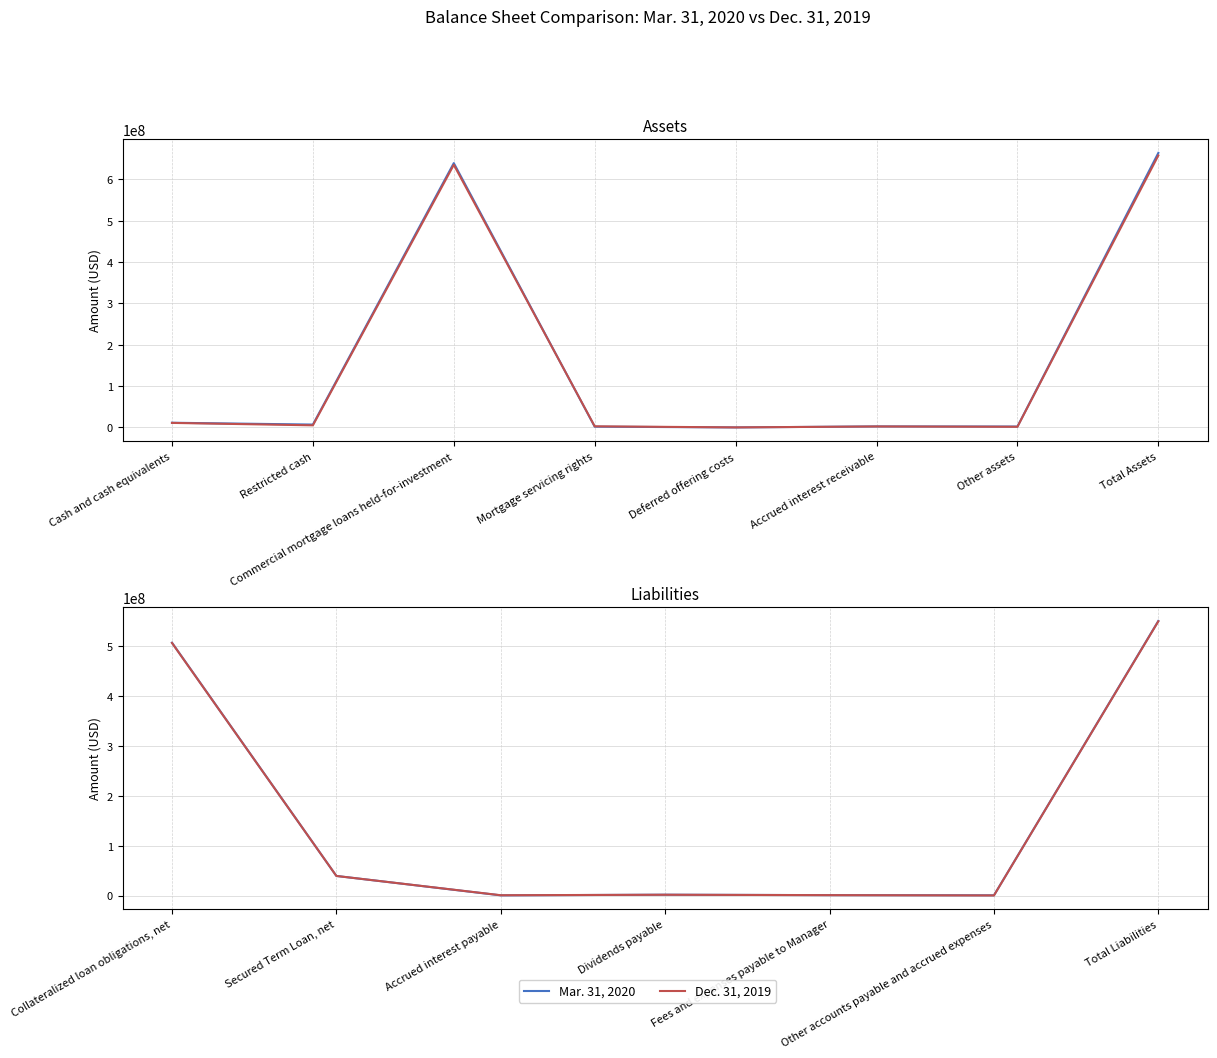

What are all the series names shown in the legend?

Mar. 31, 2020, Dec. 31, 2019